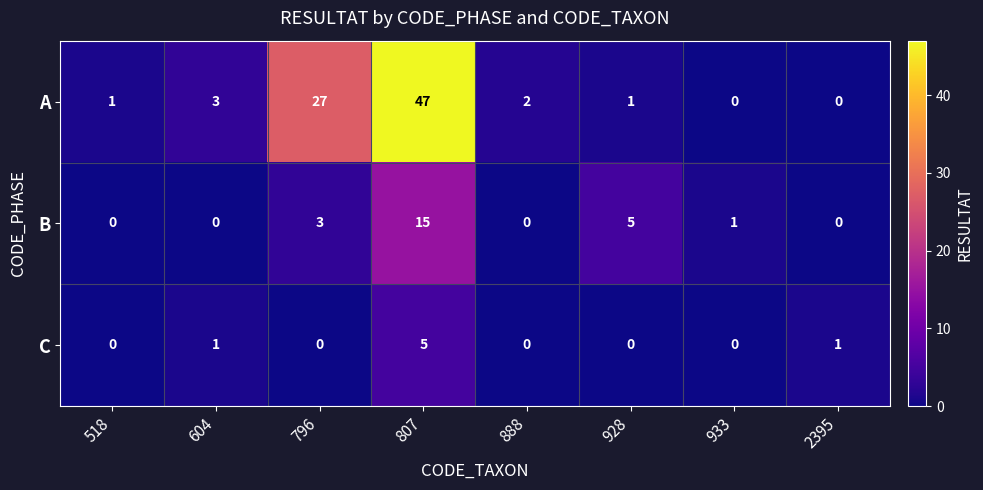

List the series in order of their peak value, highest first.

A, B, C